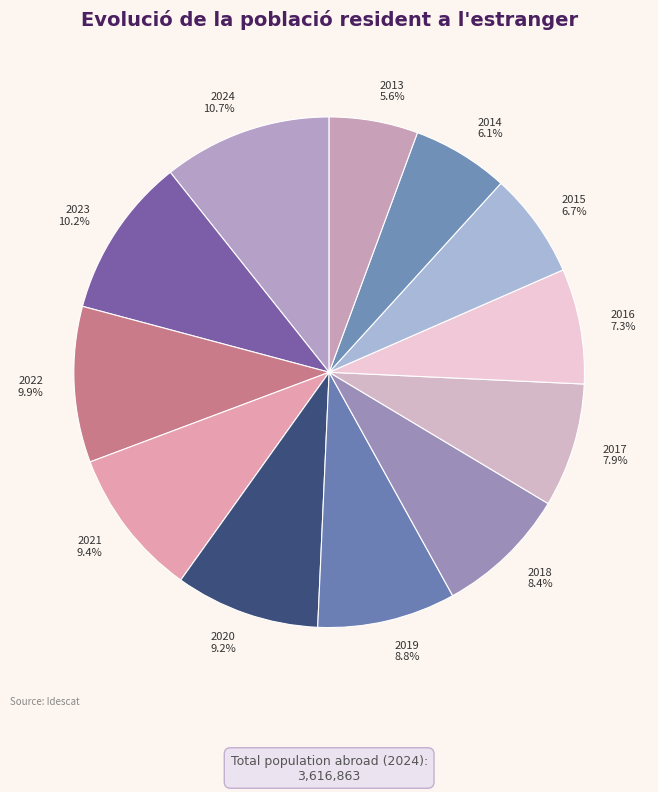

To the nearest percent, what is the difference between the 2019 and 2024 slice percentages?

2%